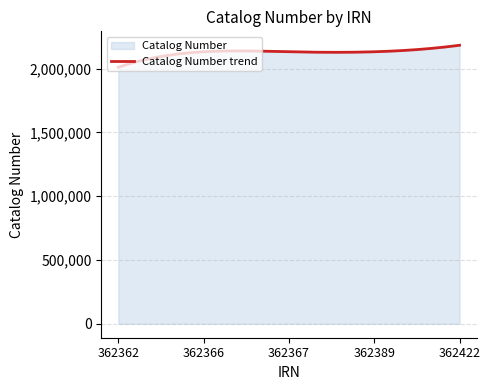

Reading left to right, list all the values displayed in this chart.

0=2010989	1=2132459	2=2132481	3=2132486	4=2183506